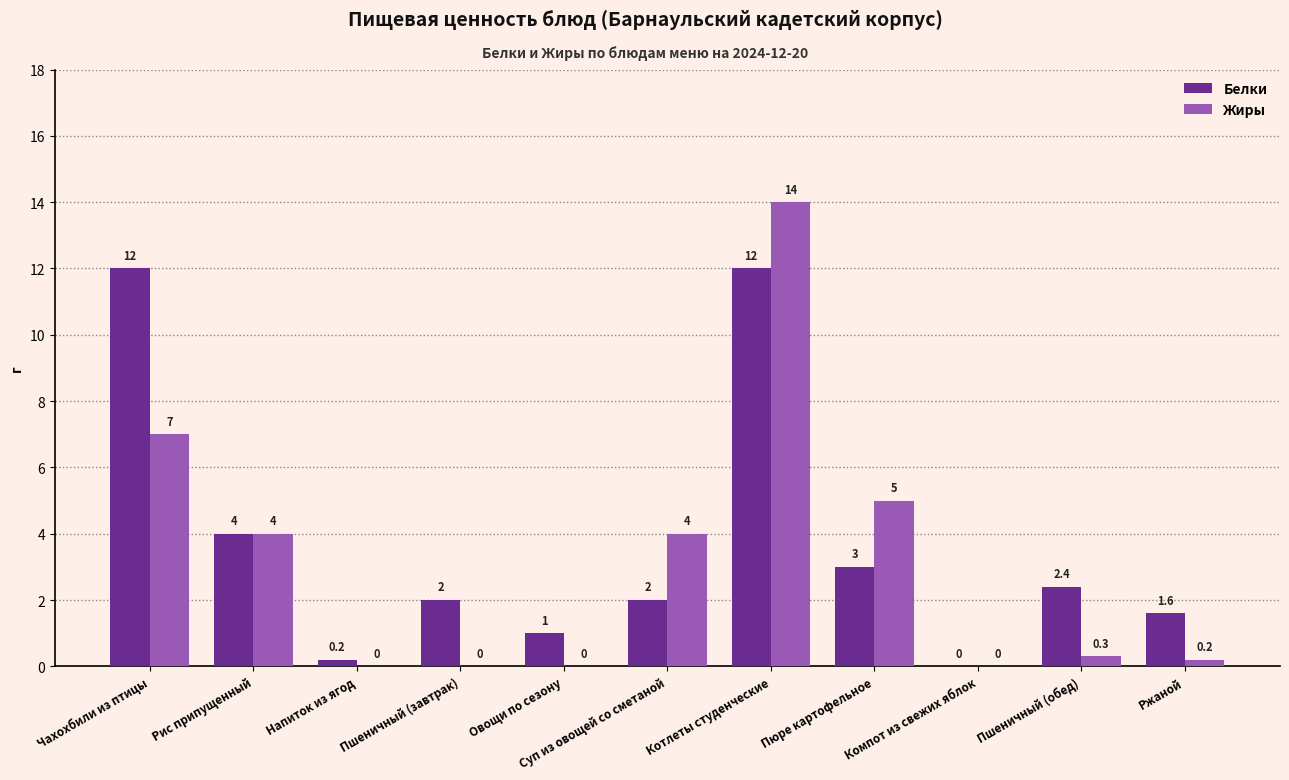

Reading left to right, extract all data points from this chart.

Белки: Чахохбили из птицы=12.0	Рис припущенный=4.0	Напиток из ягод=0.2	Пшеничный (завтрак)=2.0	Овощи по сезону=1.0	Суп из овощей со сметаной=2.0	Котлеты студенческие=12.0	Пюре картофельное=3.0	Компот из свежих яблок=0.0	Пшеничный (обед)=2.4	Ржаной=1.6
Жиры: Чахохбили из птицы=7.0	Рис припущенный=4.0	Напиток из ягод=0.0	Пшеничный (завтрак)=0.0	Овощи по сезону=0.0	Суп из овощей со сметаной=4.0	Котлеты студенческие=14.0	Пюре картофельное=5.0	Компот из свежих яблок=0.0	Пшеничный (обед)=0.3	Ржаной=0.2